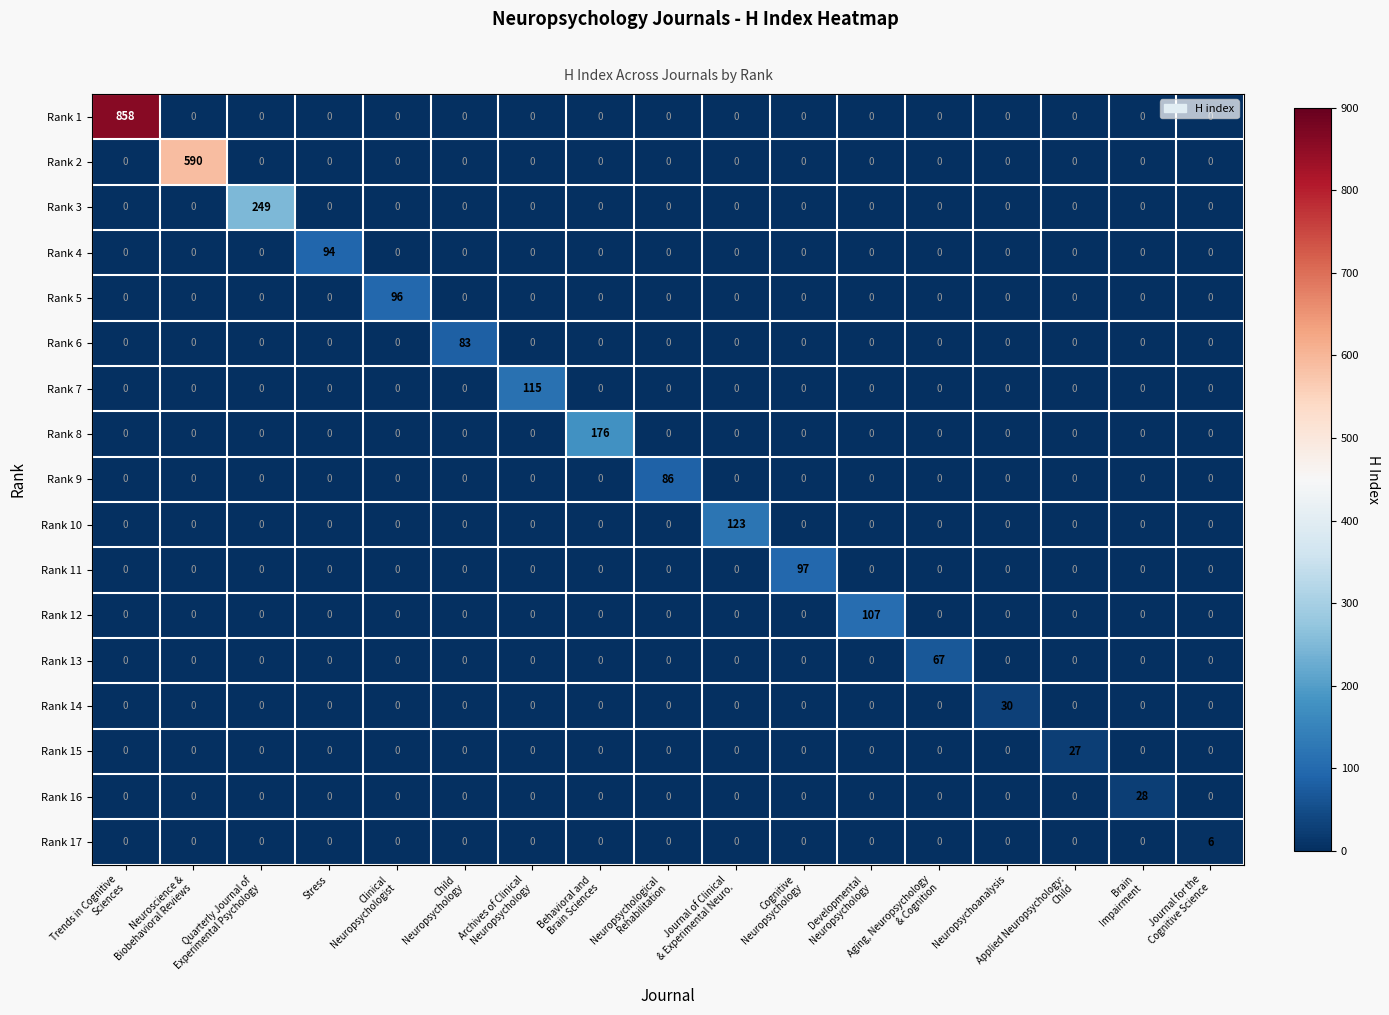

At which category is the sum across all series the highest?

Trends in Cognitive
Sciences